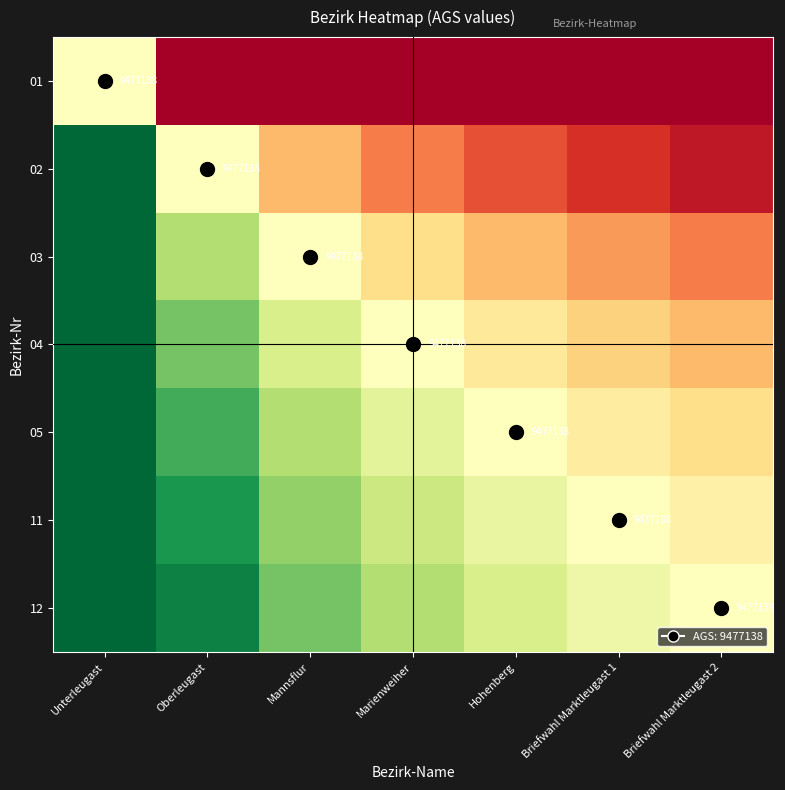

What is the sum of the 02 values at Oberleugast and Mannsflur?

-0.7